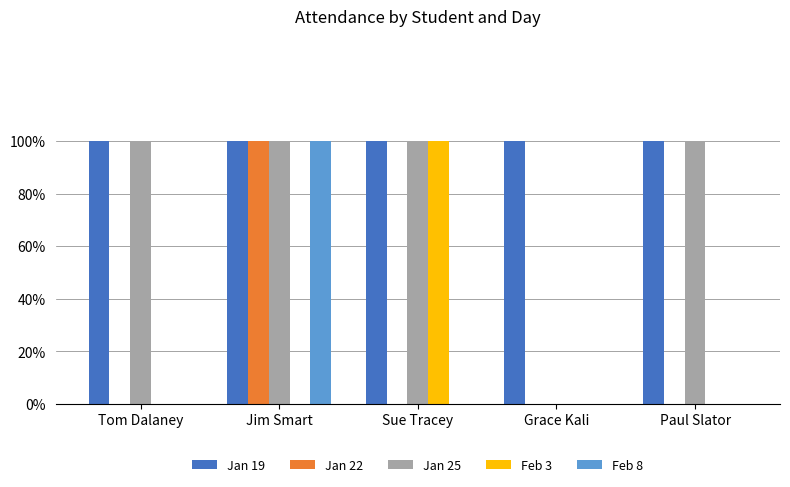

What are all the series names shown in the legend?

Jan 19, Jan 22, Jan 25, Feb 3, Feb 8